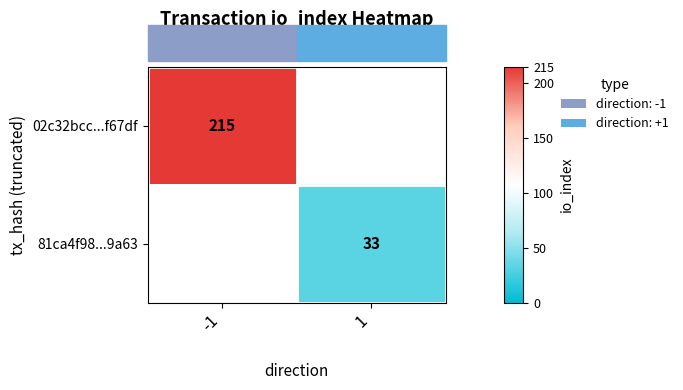

How many categories are shown in the chart?

2